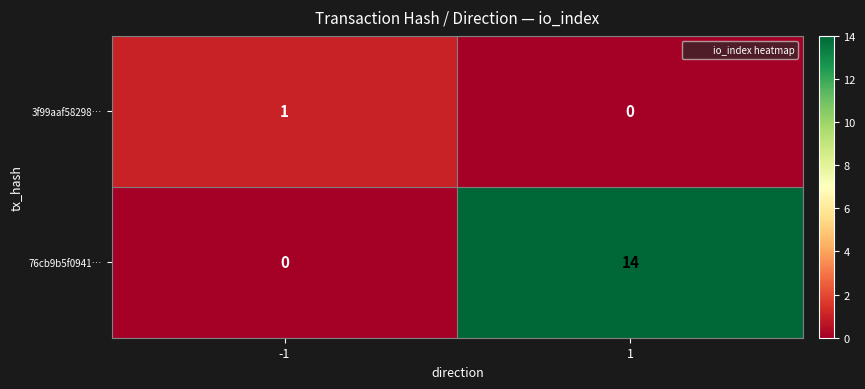

What value does the 76cb9b5f0941… series have at 1, to the nearest 5?

15